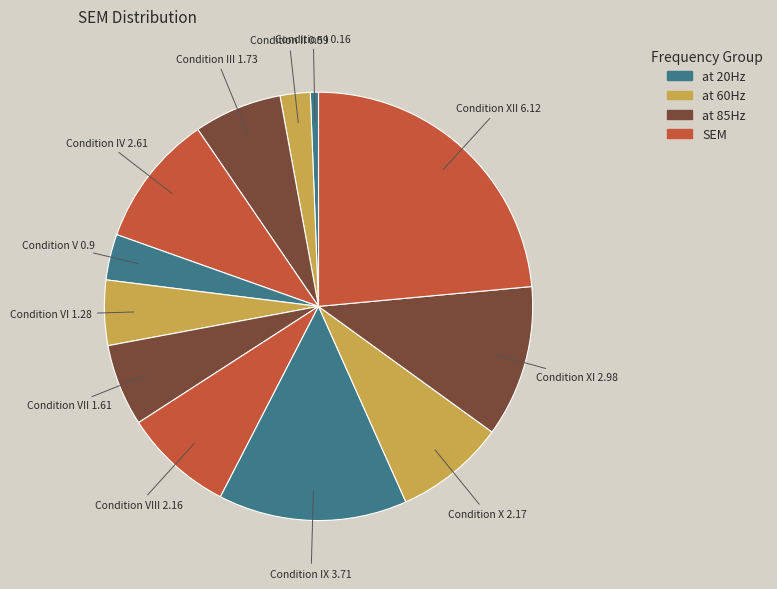

Between Condition X and Condition XII, which is larger?

Condition XII